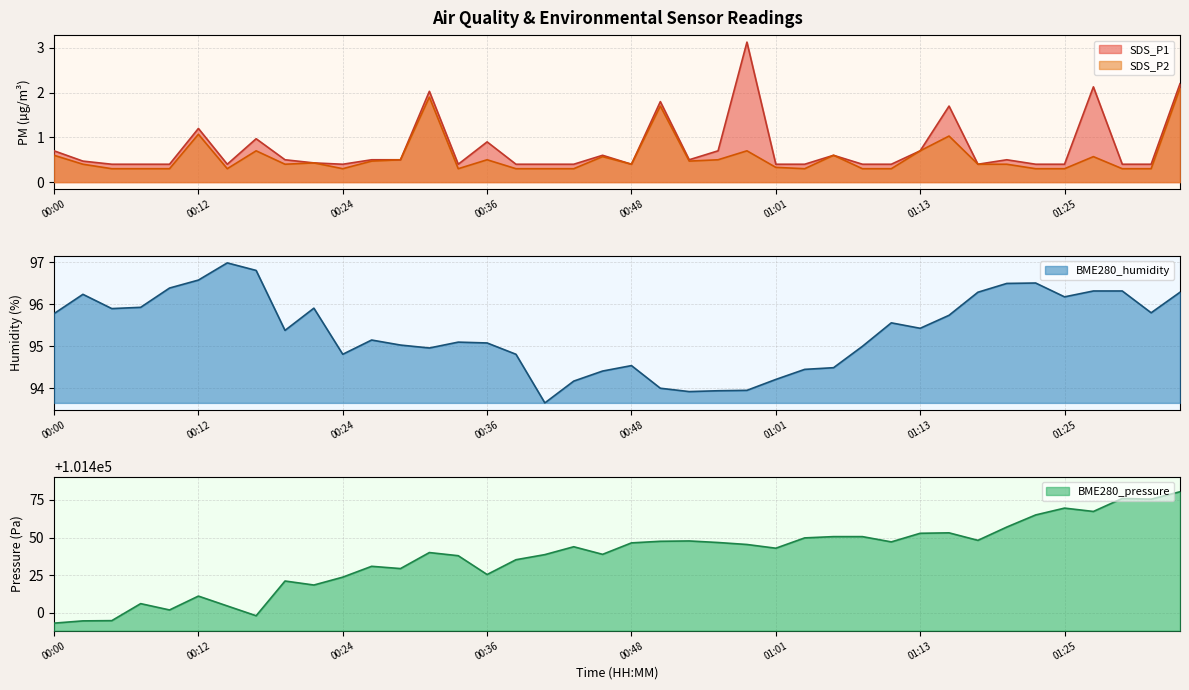

Which category has the lowest value in the BME280_humidity series?

00:41